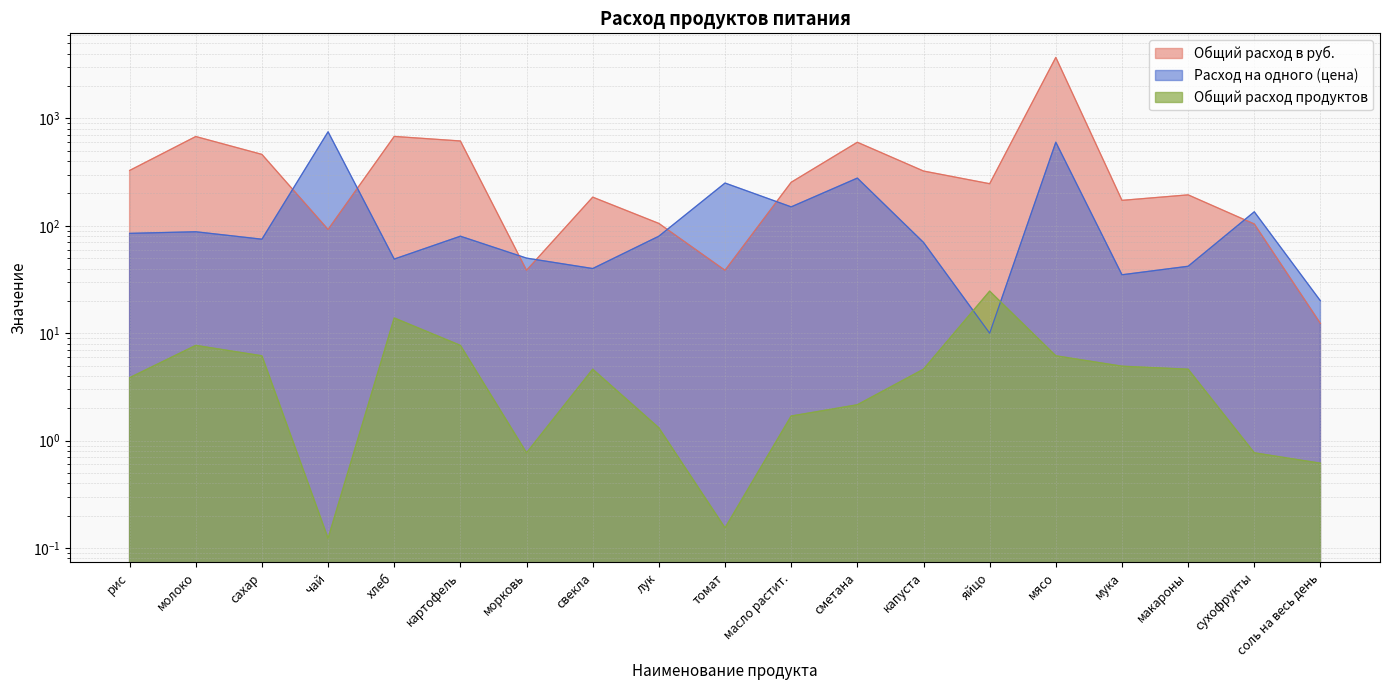

How many data points in Расход на одного (цена) are above 80?

8